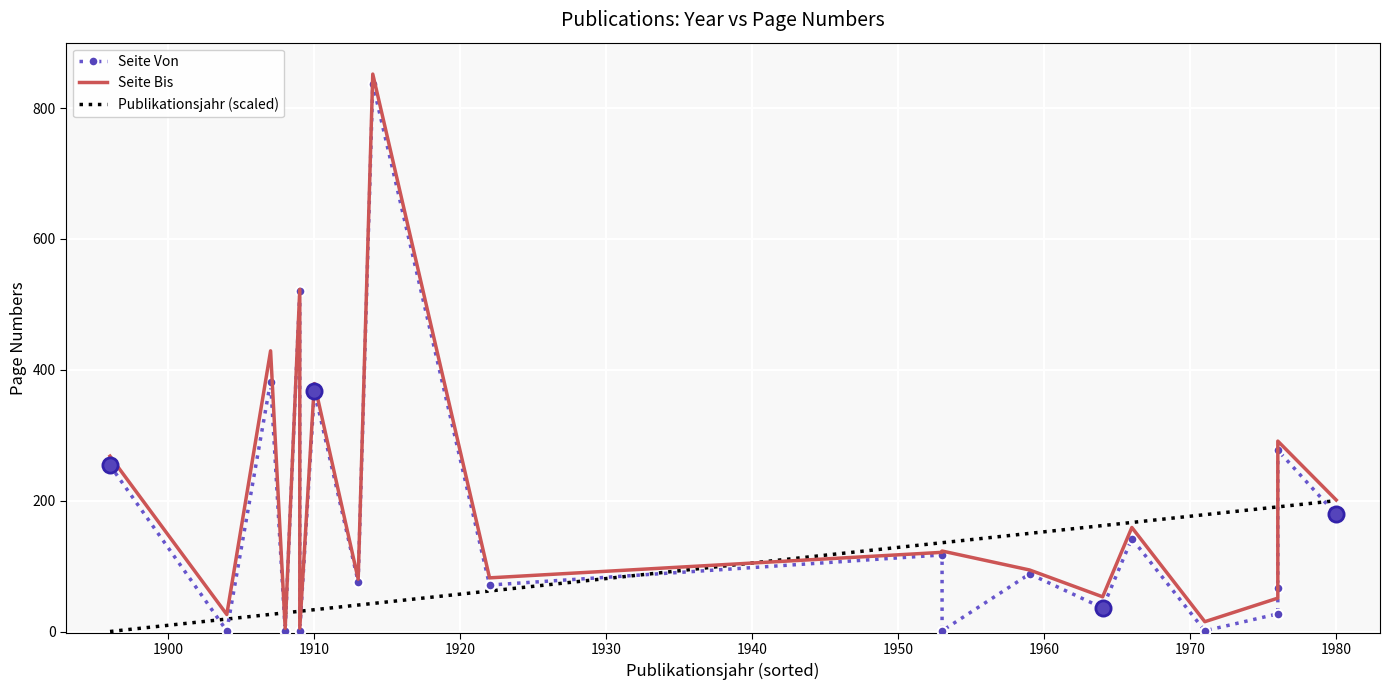

Which series reaches the maximum Y coordinate?

Seite Bis